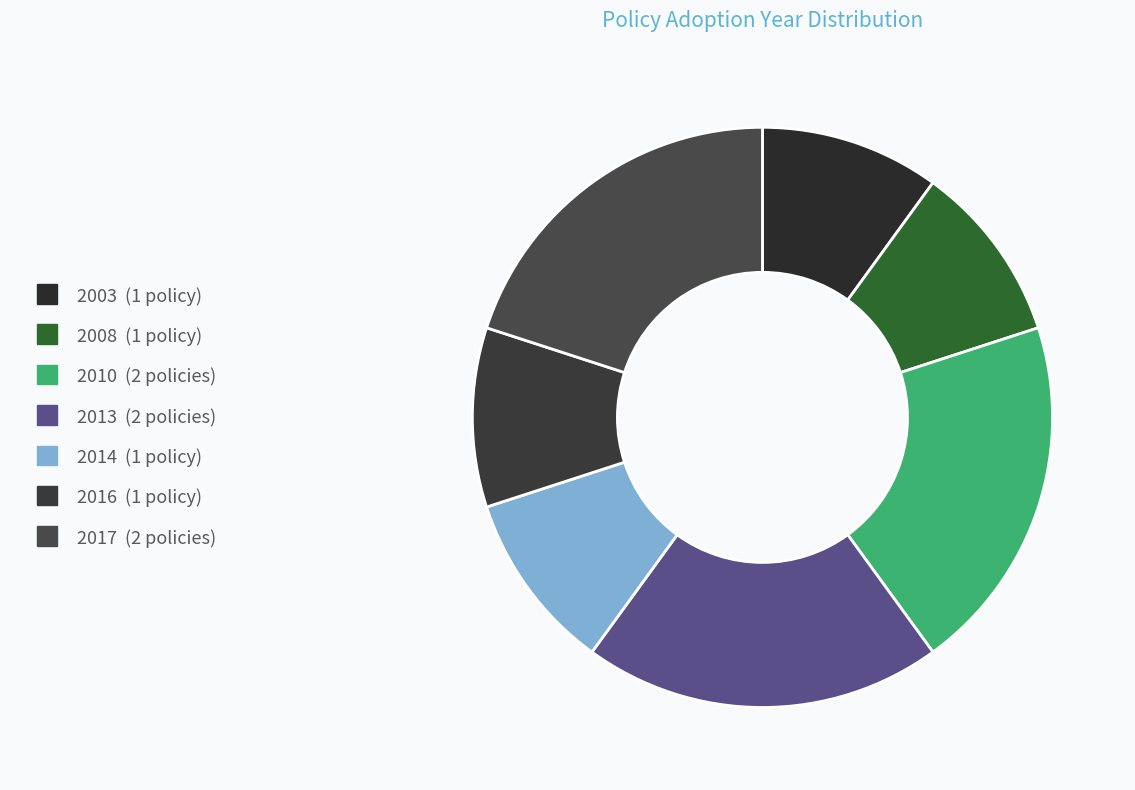

Count the number of slices in the pie.

7